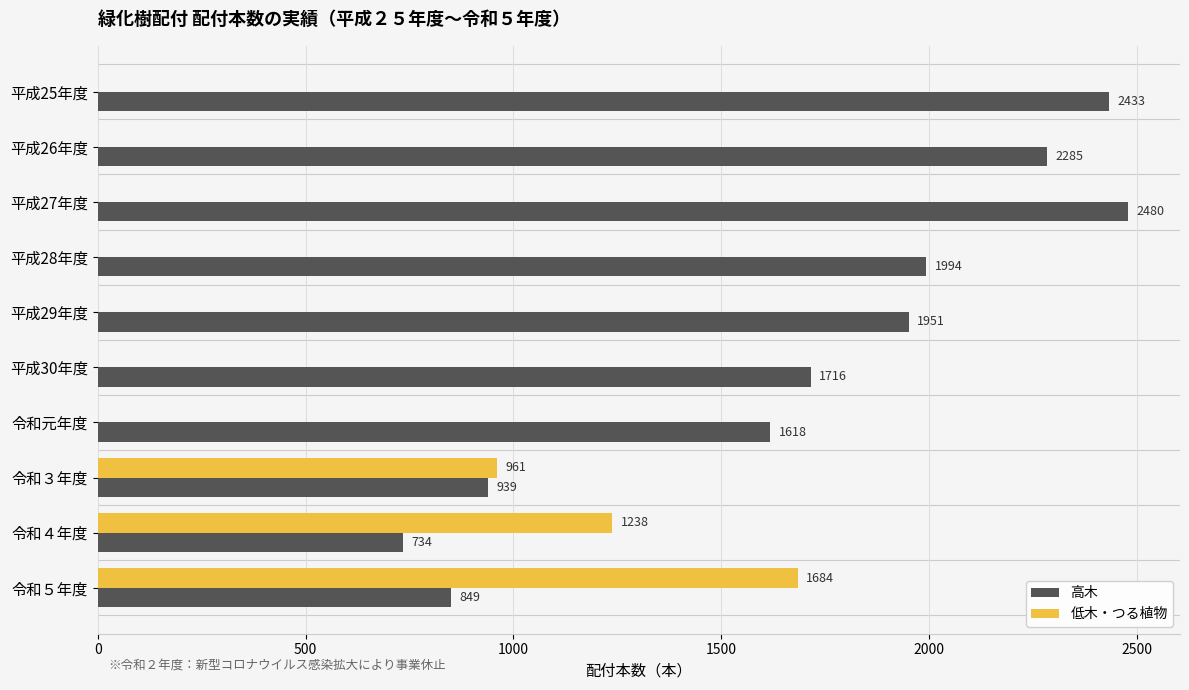

The 高木 series shows 1994 at 平成28年度. True or false?

True